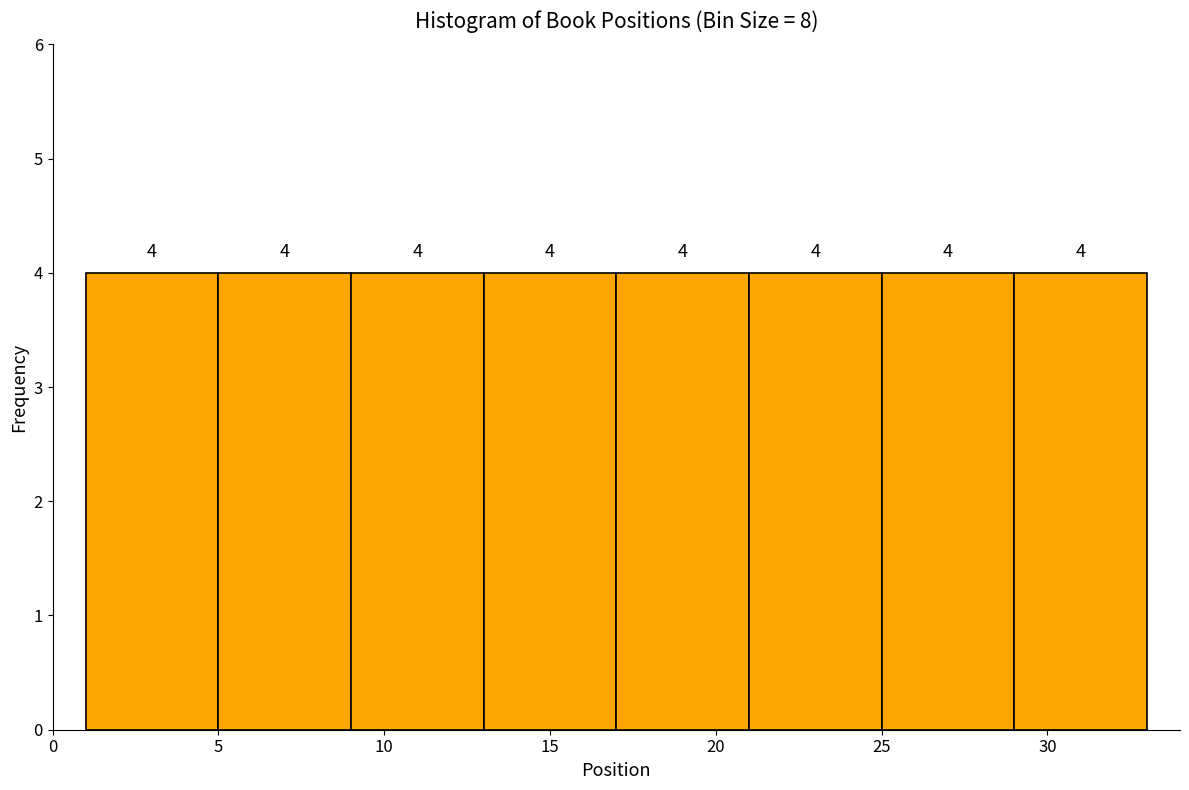

How tall is the bar that spans 17 to 21 on the x-axis?

4